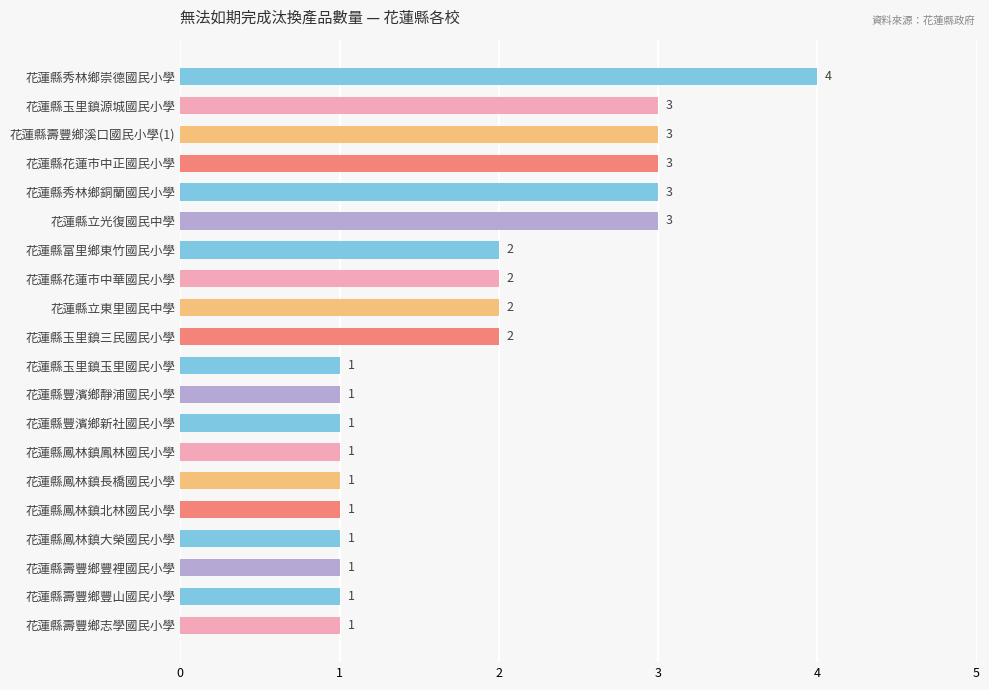

What is the ratio of the value at 花蓮縣玉里鎮玉里國民小學 to the value at 花蓮縣壽豐鄉溪口國民小學(1)?

0.3